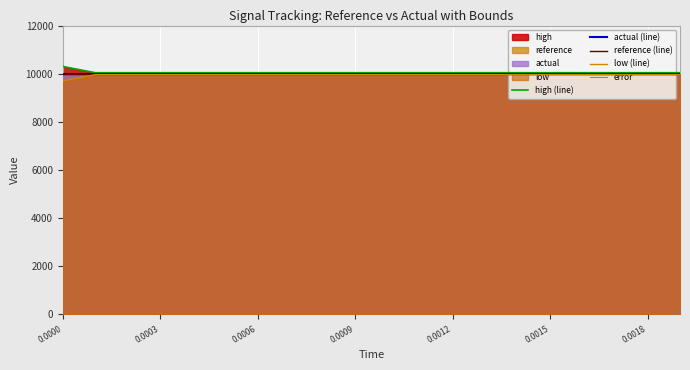

What is the highest value of the low (line) series?

9960